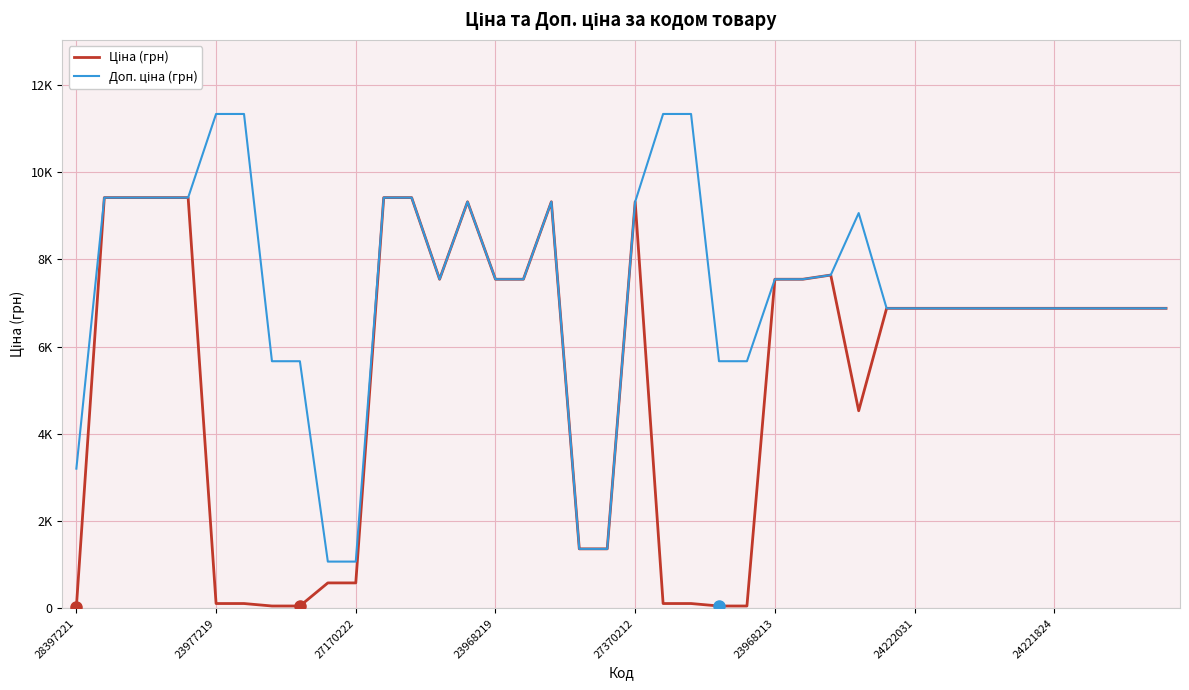

Does the chart have visible grid lines?

Yes